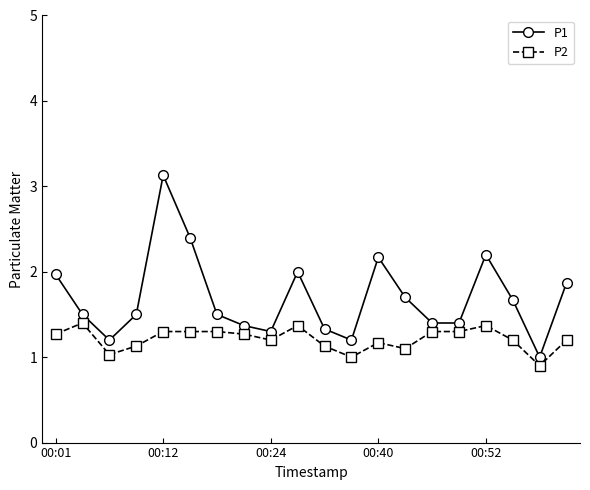

Rank the series by their maximum value, from lowest to highest.

P2, P1